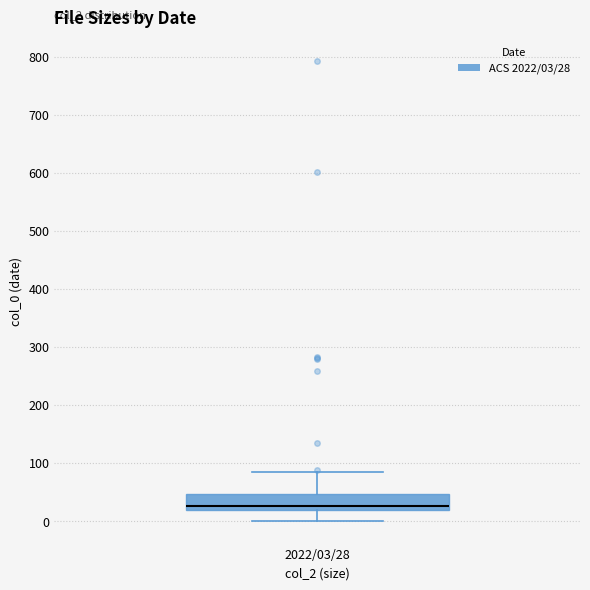

Where does the median line of the box for 2022/03/28 sit on the y-axis? The values are not printed on the chart, so give them approximately, as read against the axis.

30